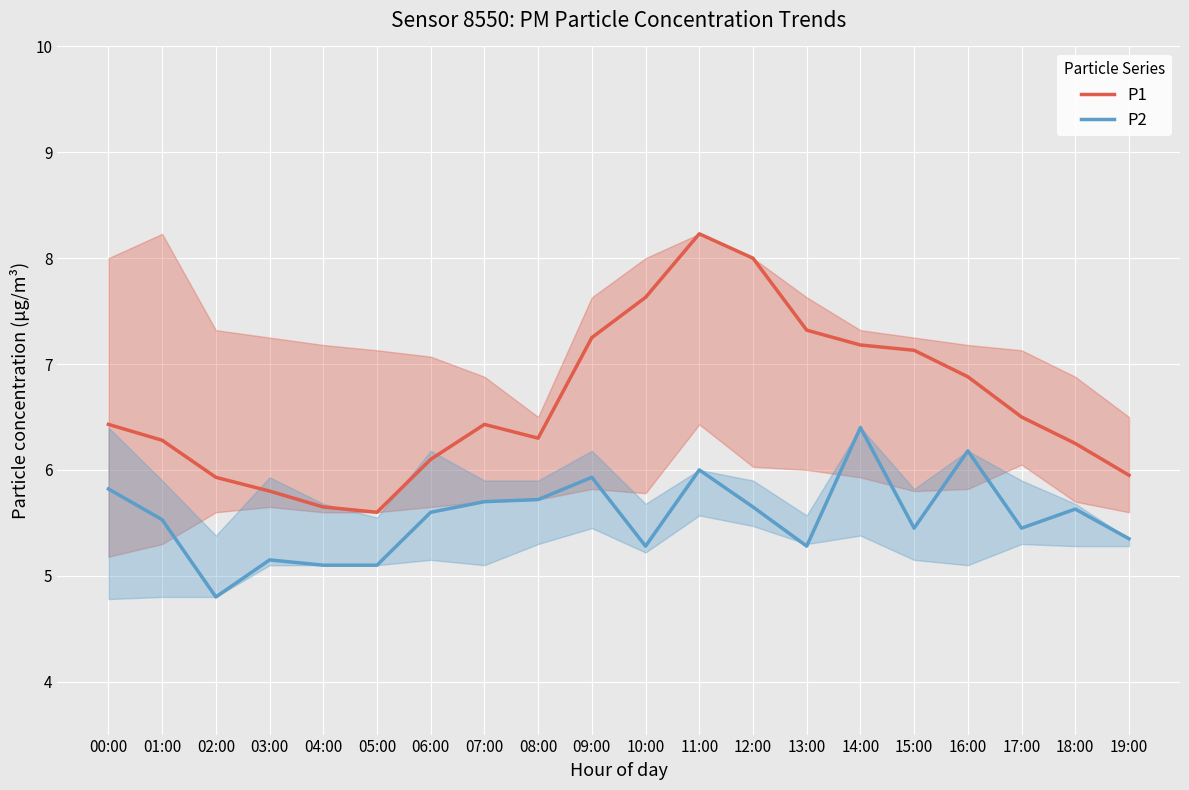

Reading left to right, list all the values displayed in this chart.

P1: 00:00=6.4	01:00=6.3	02:00=5.9	03:00=5.8	04:00=5.7	05:00=5.6	06:00=6.1	07:00=6.4	08:00=6.3	09:00=7.2	10:00=7.6	11:00=8.2	12:00=8.0	13:00=7.3	14:00=7.2	15:00=7.1	16:00=6.9	17:00=6.5	18:00=6.2	19:00=6.0
P2: 00:00=5.8	01:00=5.5	02:00=4.8	03:00=5.2	04:00=5.1	05:00=5.1	06:00=5.6	07:00=5.7	08:00=5.7	09:00=5.9	10:00=5.3	11:00=6.0	12:00=5.7	13:00=5.3	14:00=6.4	15:00=5.5	16:00=6.2	17:00=5.5	18:00=5.6	19:00=5.3